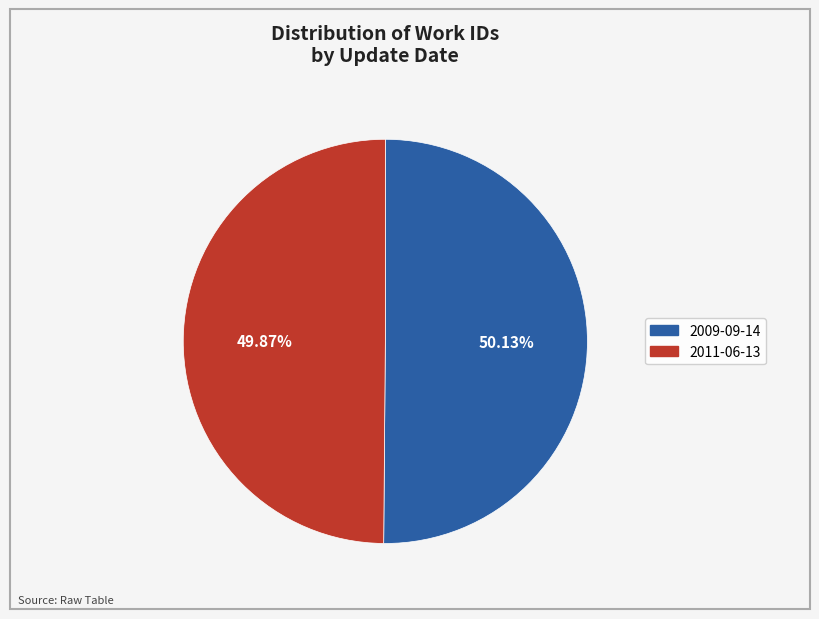

Combined, do 2011-06-13 and 2009-09-14 account for over 50%?

Yes